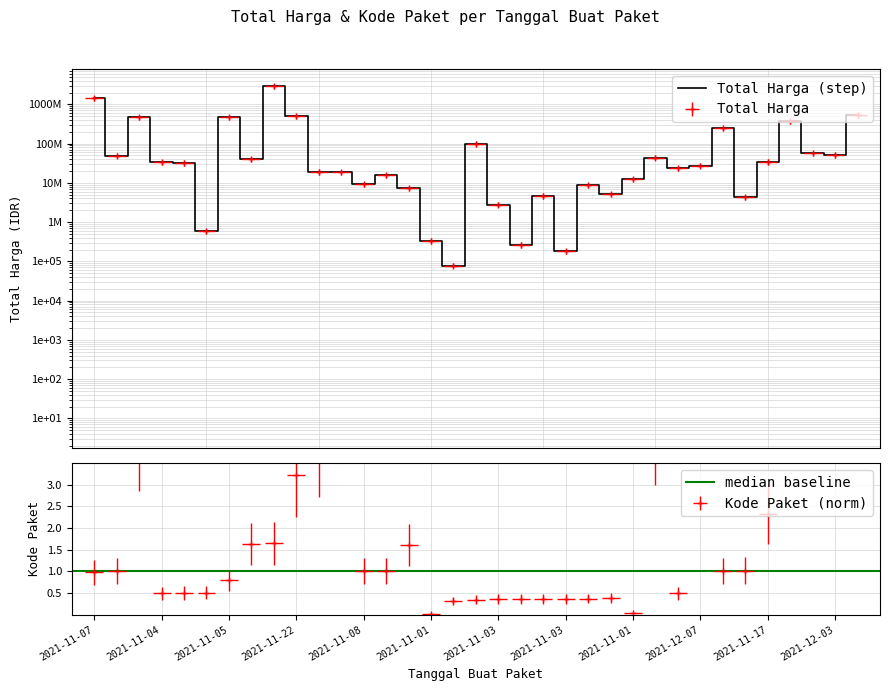

Where is Kode Paket nearest to the value 4?

2021-11-24